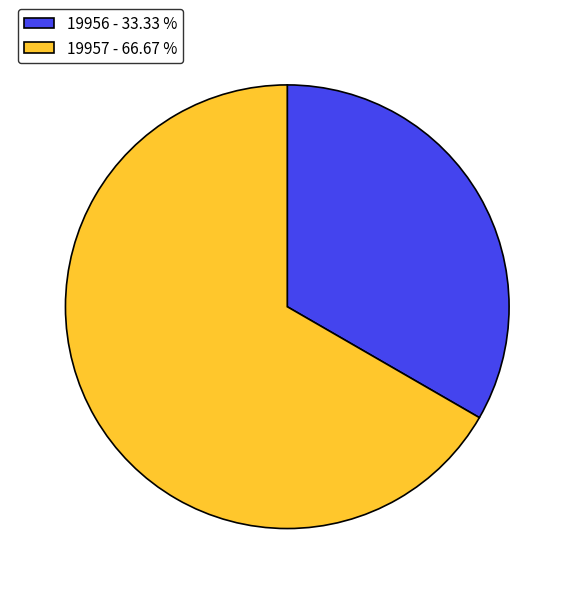

Between 19956 and 19957, which is larger?

19957